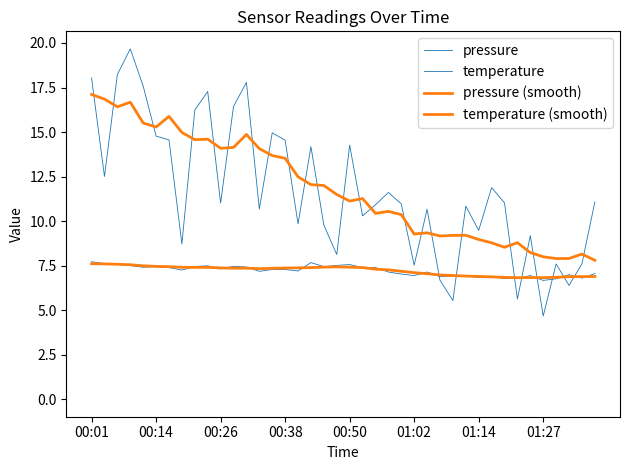

What position from the left is 00:01?

1